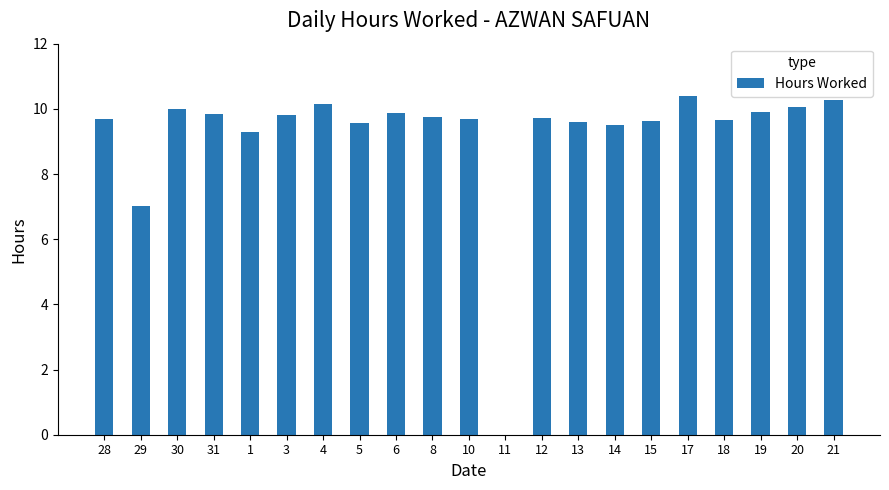

Read the value at 3.

9.8